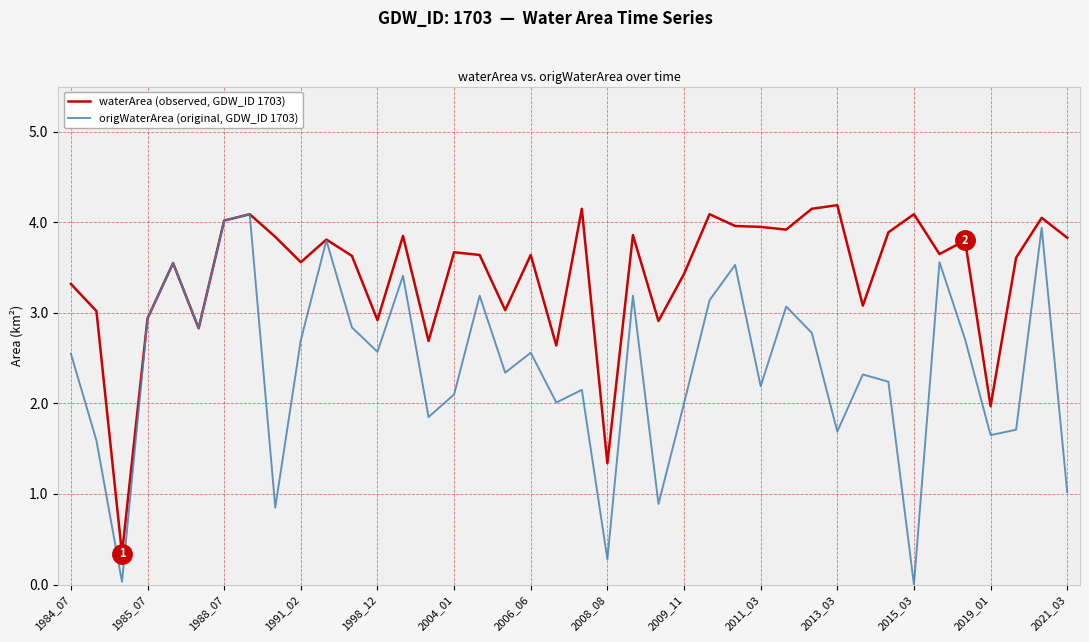

What is the maximum value shown in the chart?

4.2